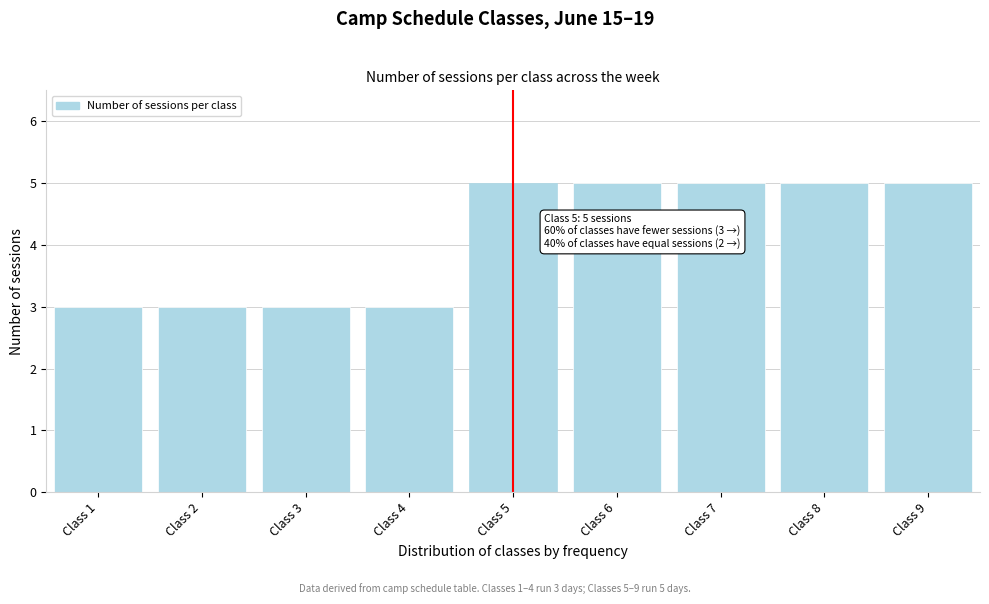

Reading left to right, extract all data points from this chart.

3	3	3	3	5	5	5	5	5